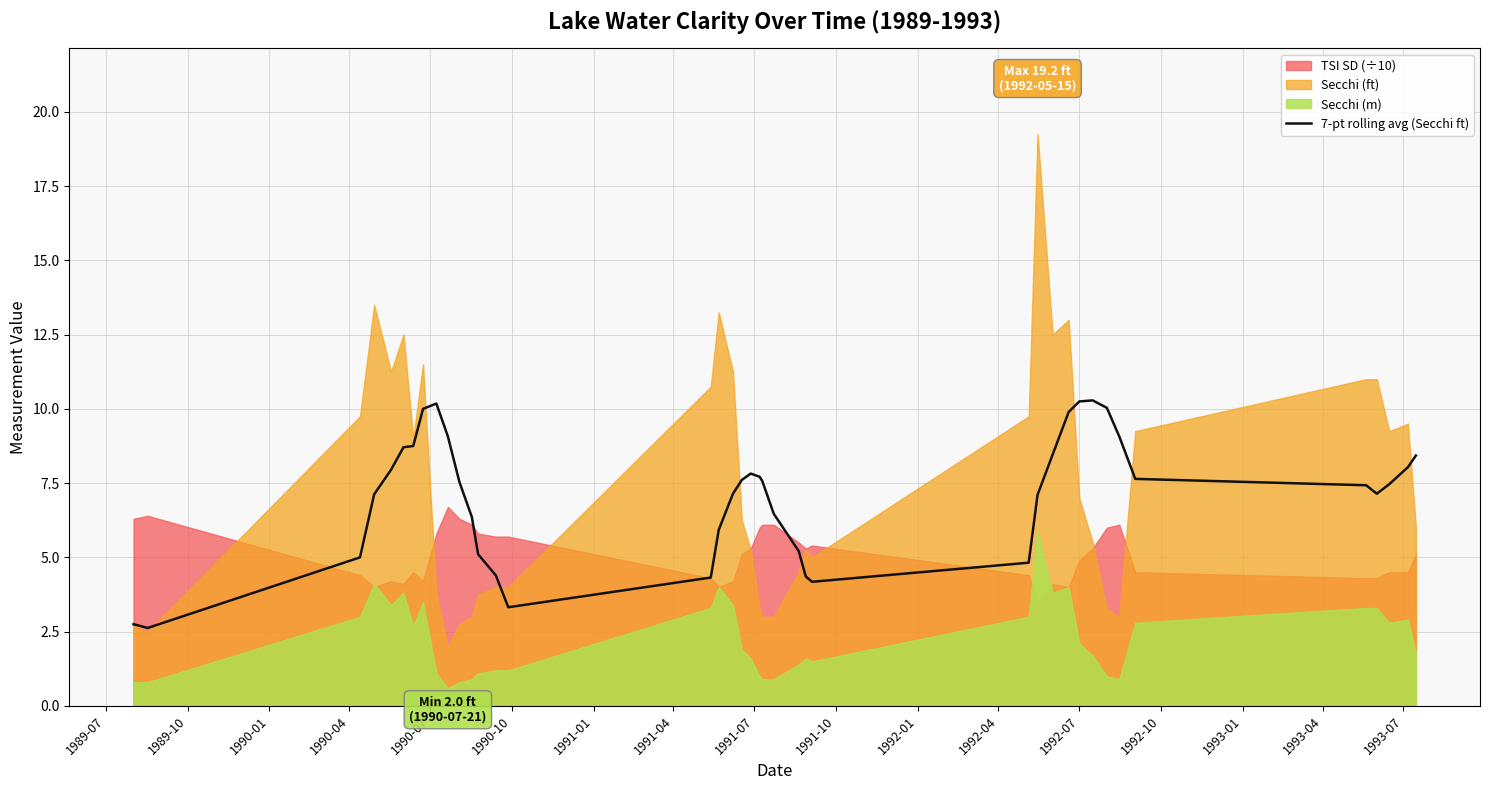

What is the minimum value for 7-pt rolling avg (Secchi ft)?

2.6